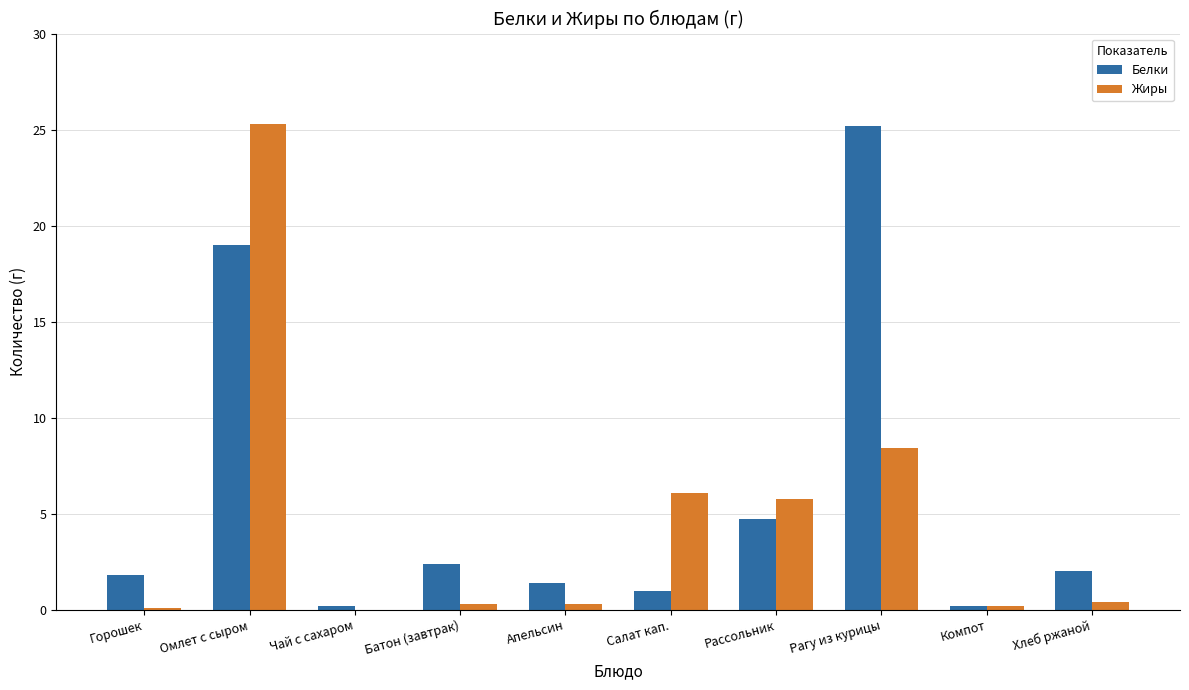

Is the value of Жиры at Рагу из курицы greater than the value of Белки at Компот?

Yes